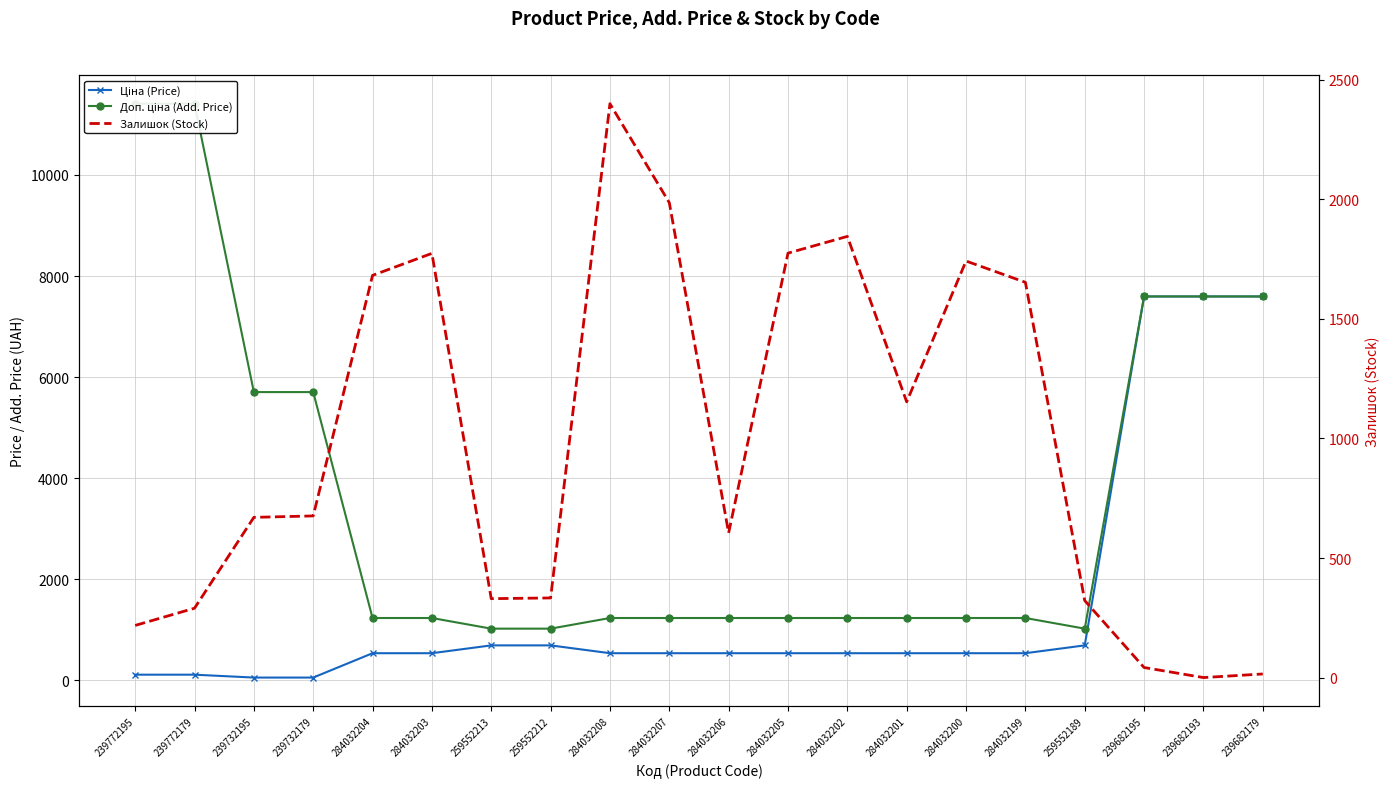

Rank the series by their maximum value, from highest to lowest.

Доп. ціна (Add. Price), Ціна (Price), Залишок (Stock)